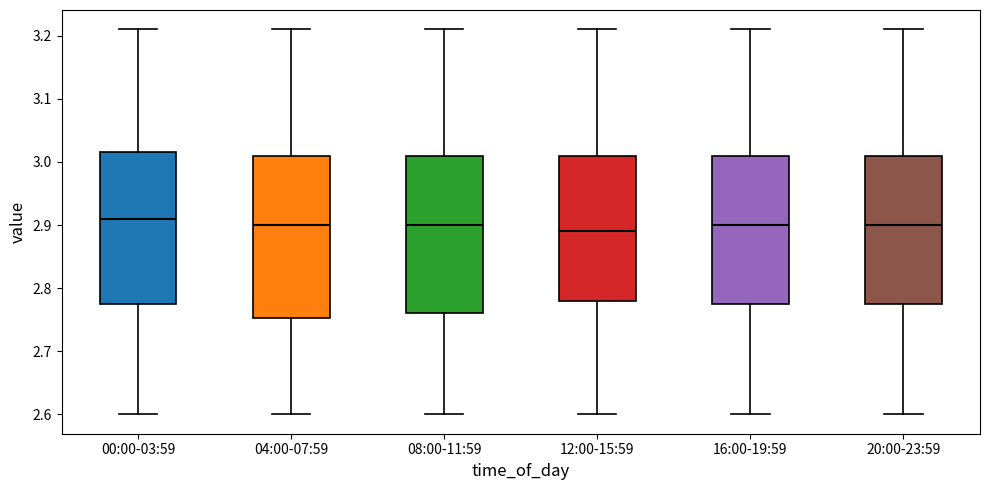

Reading left to right, transcribe this box plot: for each box, give where its median line is, the range the box spans, and where its two whiskers end, as read against the y-axis. The values are not printed on the chart, so give them approximately, as read against the axis.

00:00-03:59: median 2.91, box 2.78 to 3.02, whiskers 2.60 to 3.21
04:00-07:59: median 2.90, box 2.75 to 3.01, whiskers 2.60 to 3.21
08:00-11:59: median 2.90, box 2.76 to 3.01, whiskers 2.60 to 3.21
12:00-15:59: median 2.89, box 2.78 to 3.01, whiskers 2.60 to 3.21
16:00-19:59: median 2.90, box 2.78 to 3.01, whiskers 2.60 to 3.21
20:00-23:59: median 2.90, box 2.78 to 3.01, whiskers 2.60 to 3.21